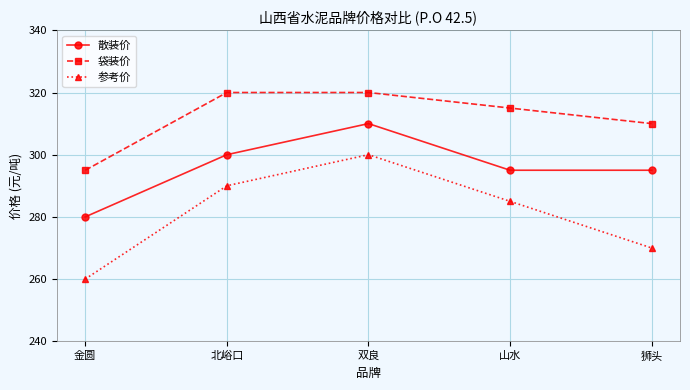

At which label does 散装价 reach its minimum?

金圆